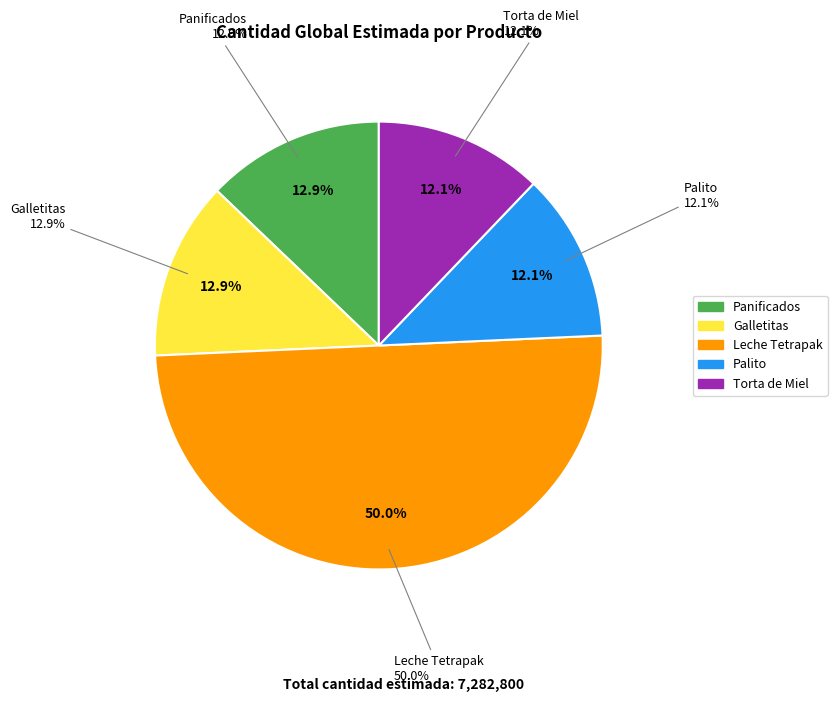

Which slice is the largest?

Leche Tetrapak